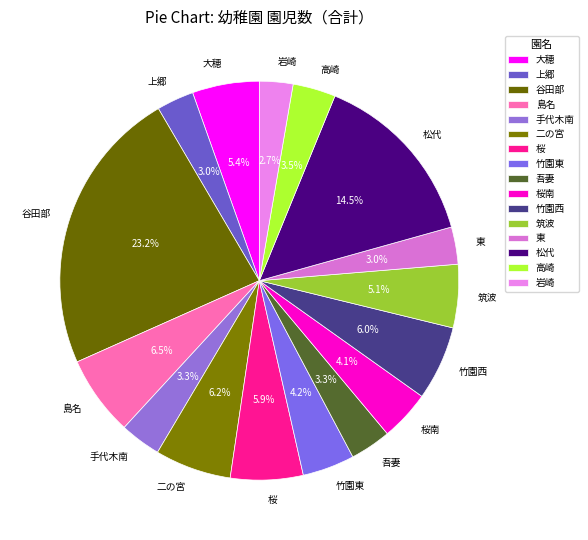

The 吾妻 slice represents 3% of the pie. True or false?

True